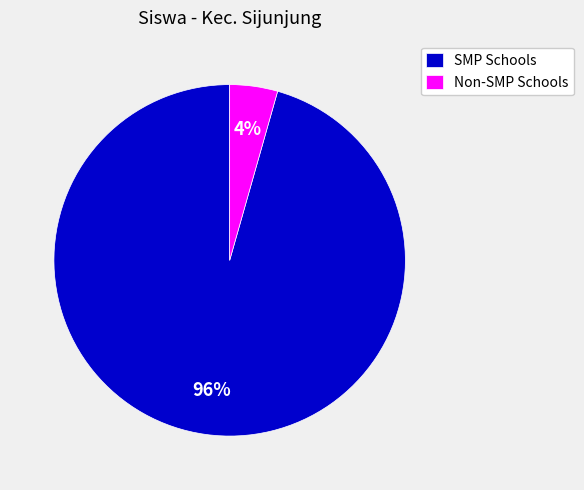

Is it true that Non-SMP Schools is 4% of the pie?

True